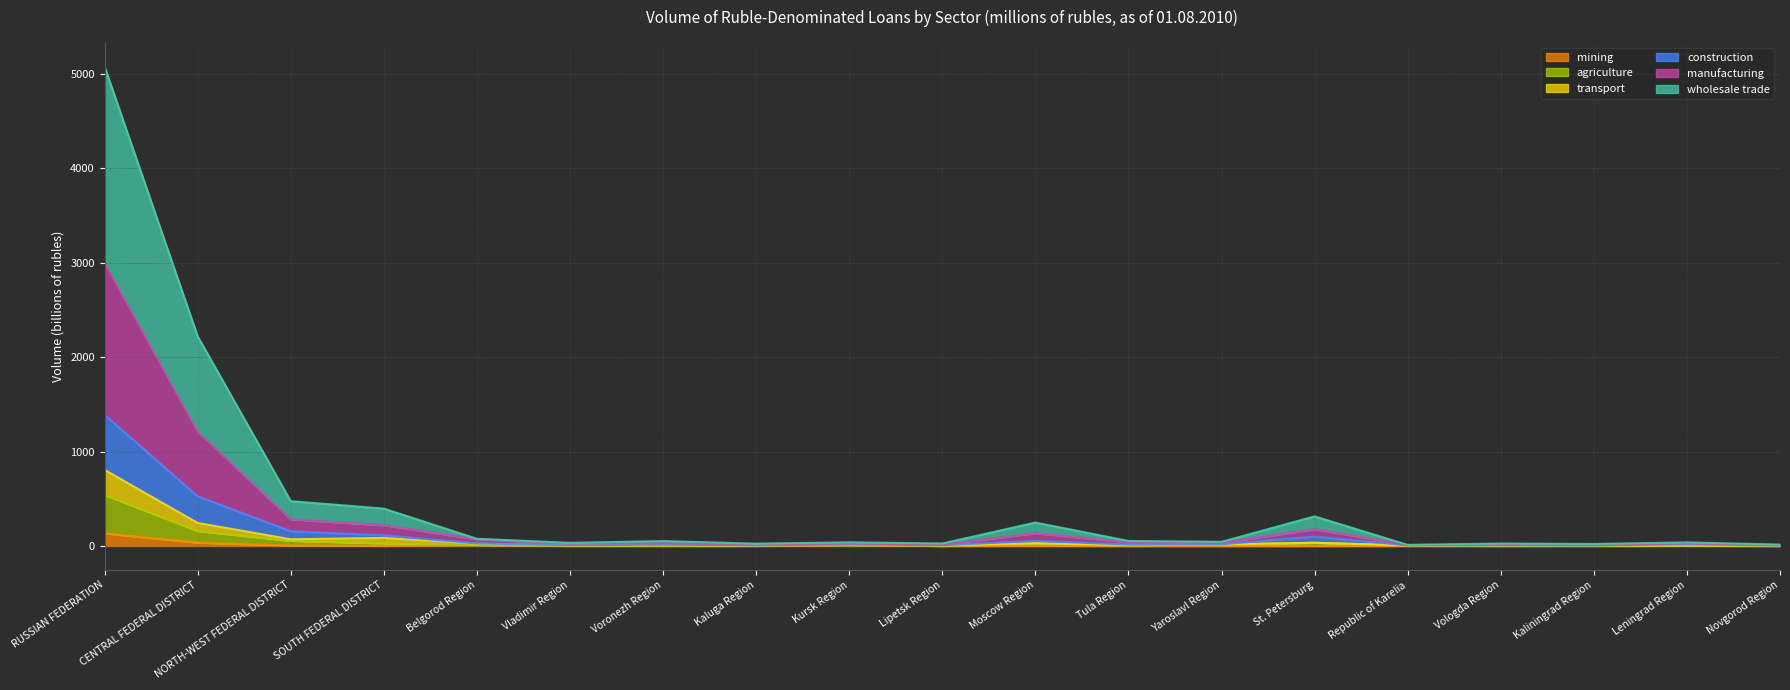

At which label does construction first exceed 28?

RUSSIAN FEDERATION